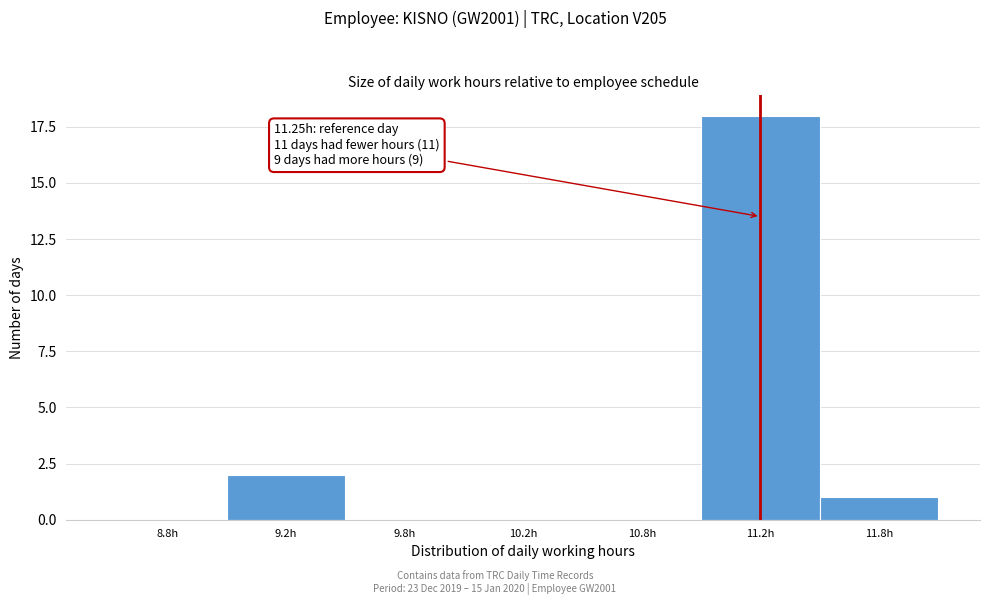

Reading left to right, what are all the values shown in this chart?

8.8h=0	9.2h=2	9.8h=0	10.2h=0	10.8h=0	11.2h=18	11.8h=1